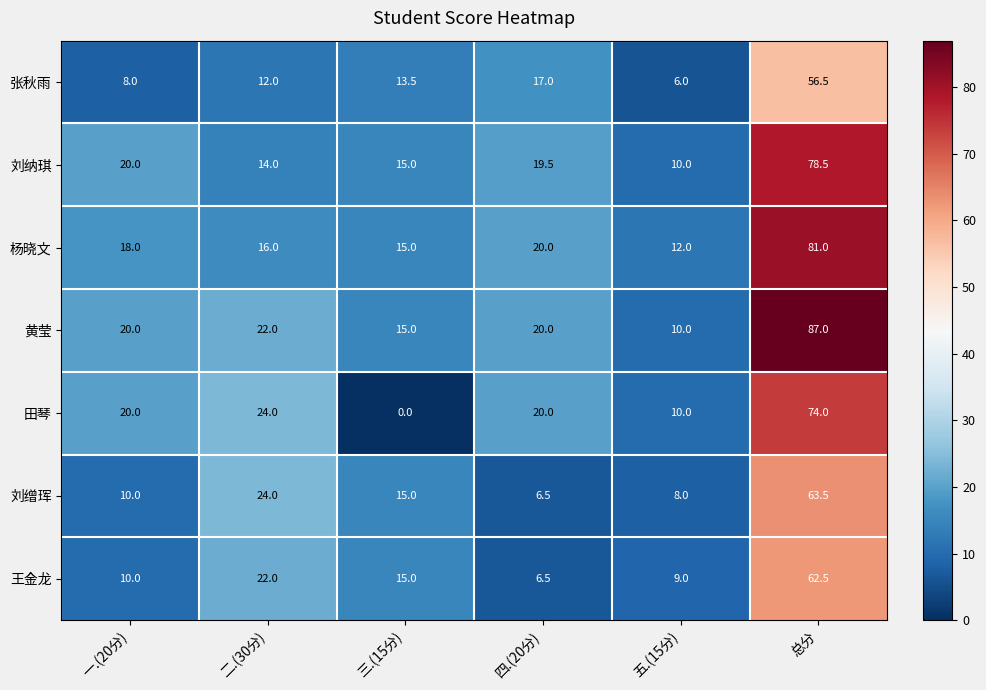

What is the spread (max minus min) of values at 二.(30分)?

12.0